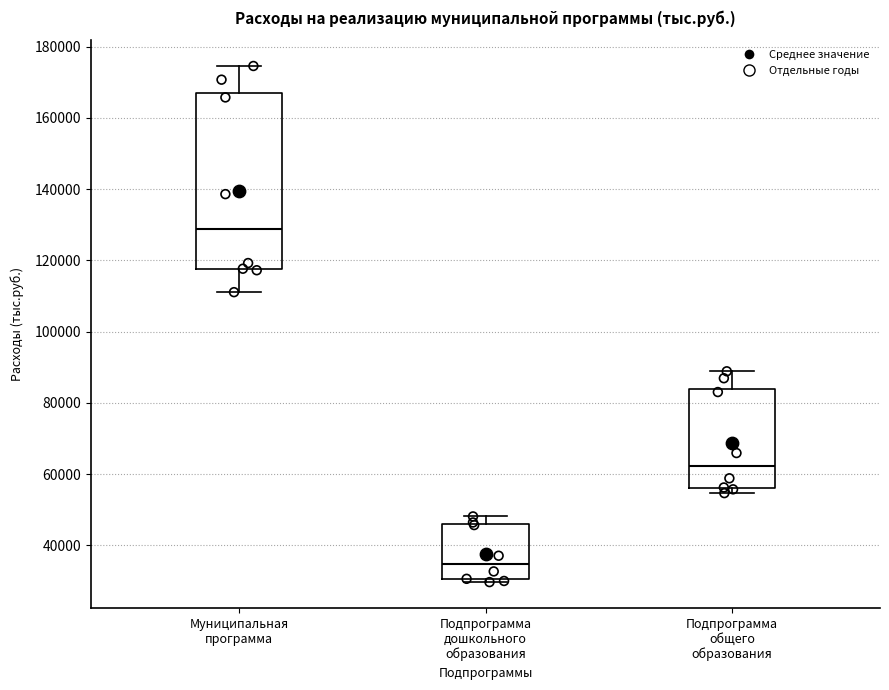

Which box has the highest median line?

Муниципальная программа